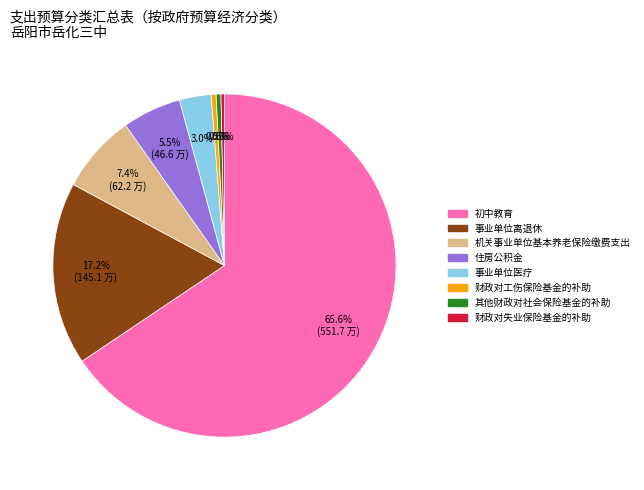

Count the number of slices in the pie.

8